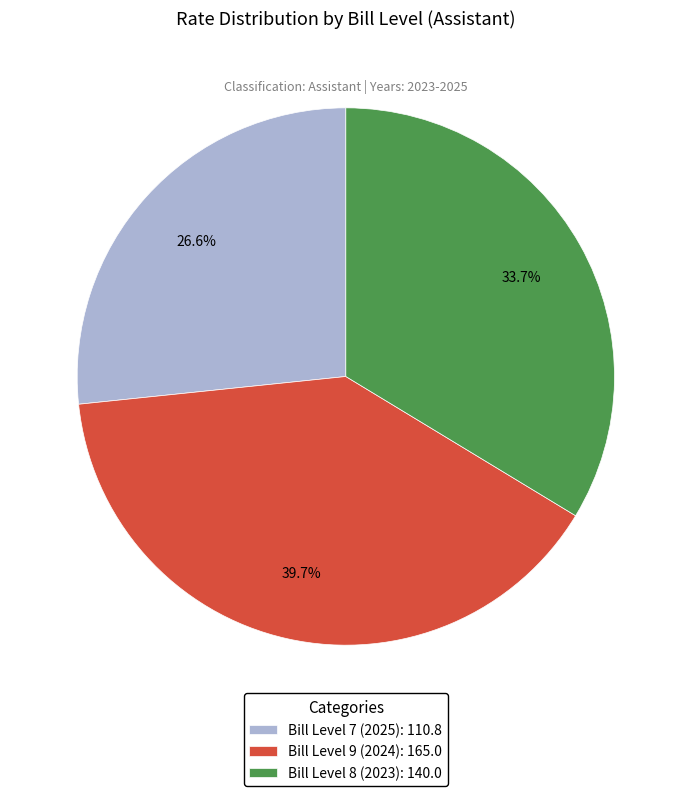

Between Bill Level 8 (2023): 140.0 and Bill Level 9 (2024): 165.0, which is larger?

Bill Level 9 (2024): 165.0